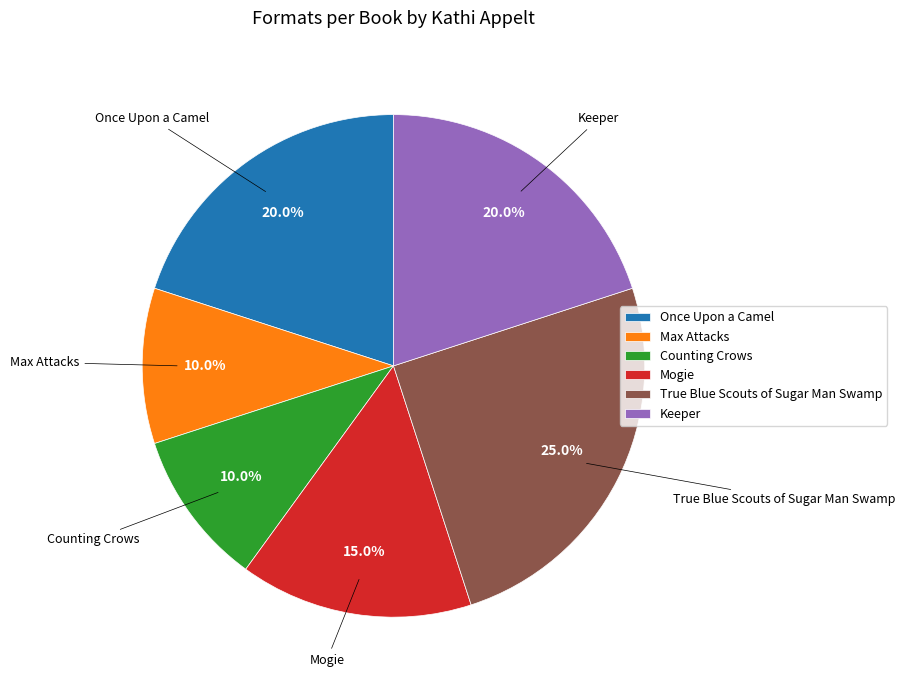

To the nearest percent, what is the average slice percentage?

17%